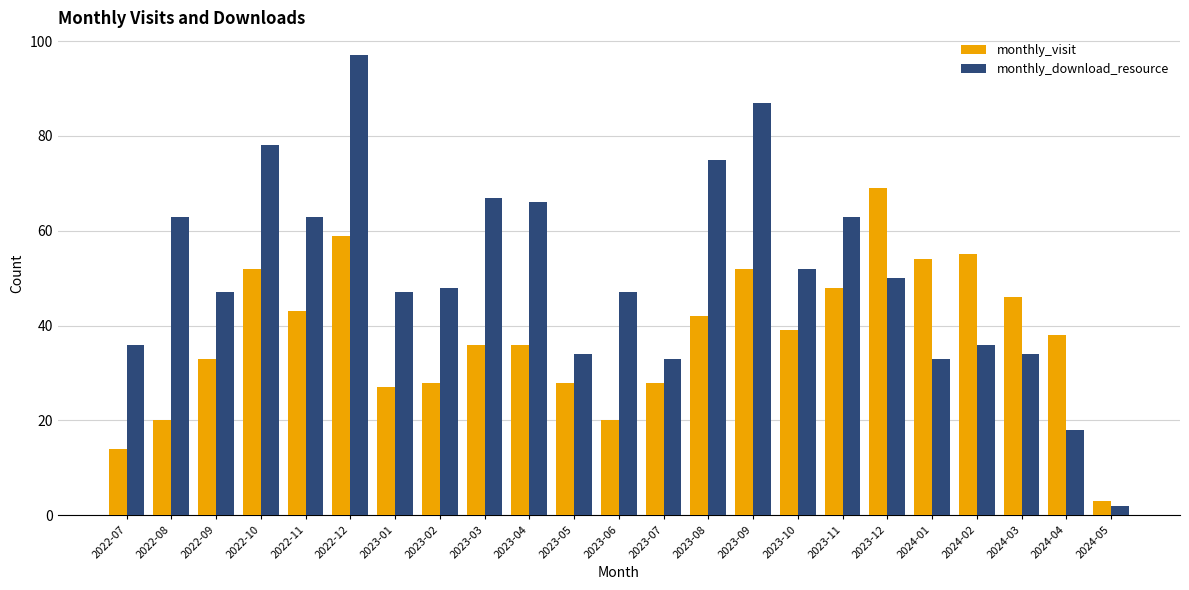

The value of monthly_visit at 2023-08 is 75. True or false?

False